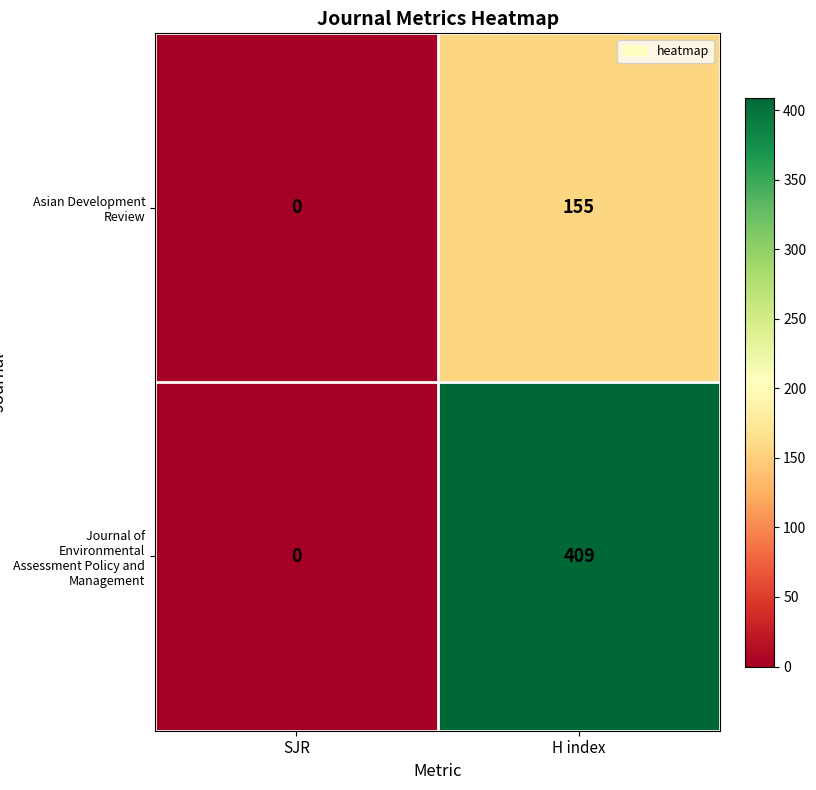

Reading left to right, transcribe all the data shown in this chart.

Asian Development Review: 0	155
Journal of Environmental Assessment Policy and Management: 0	409